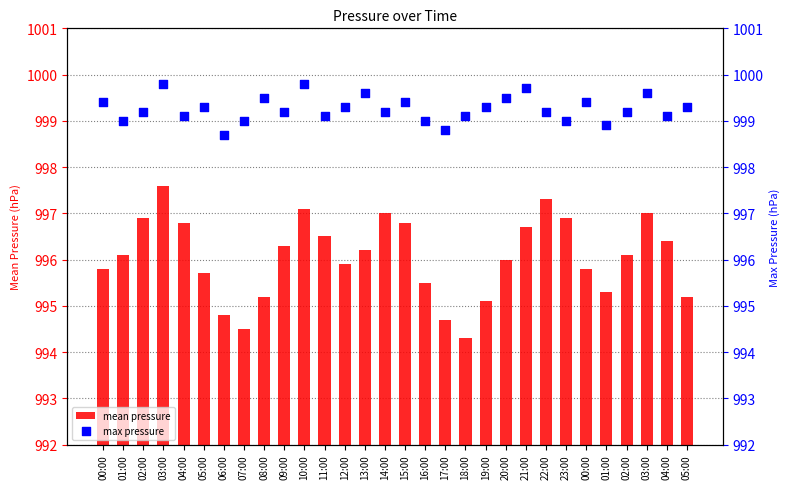

Which series reaches the maximum Y coordinate?

max pressure